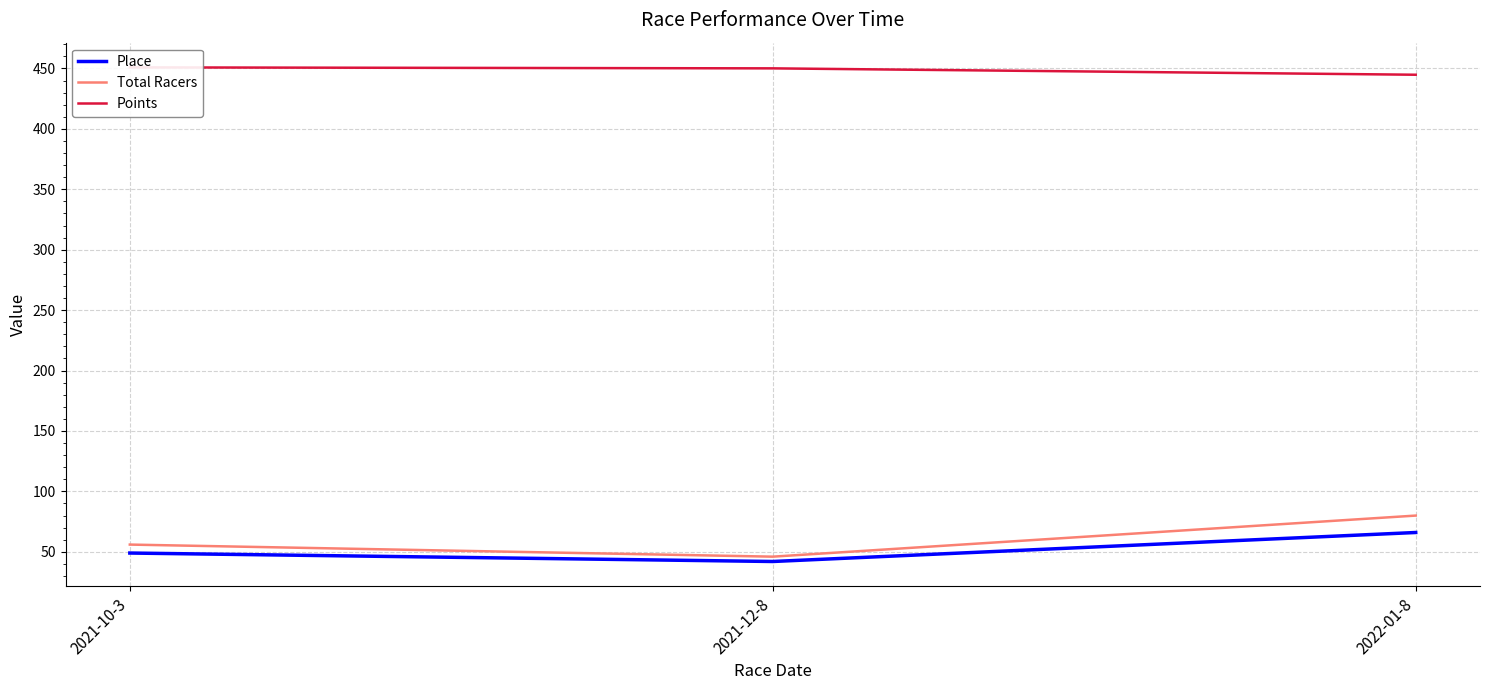

Reading left to right, what are all the values shown in this chart?

Place: 2021-10-3=49.0	2021-12-8=42.0	2022-01-8=66.0
Total Racers: 2021-10-3=56.0	2021-12-8=46.0	2022-01-8=80.0
Points: 2021-10-3=450.9	2021-12-8=450.1	2022-01-8=444.8